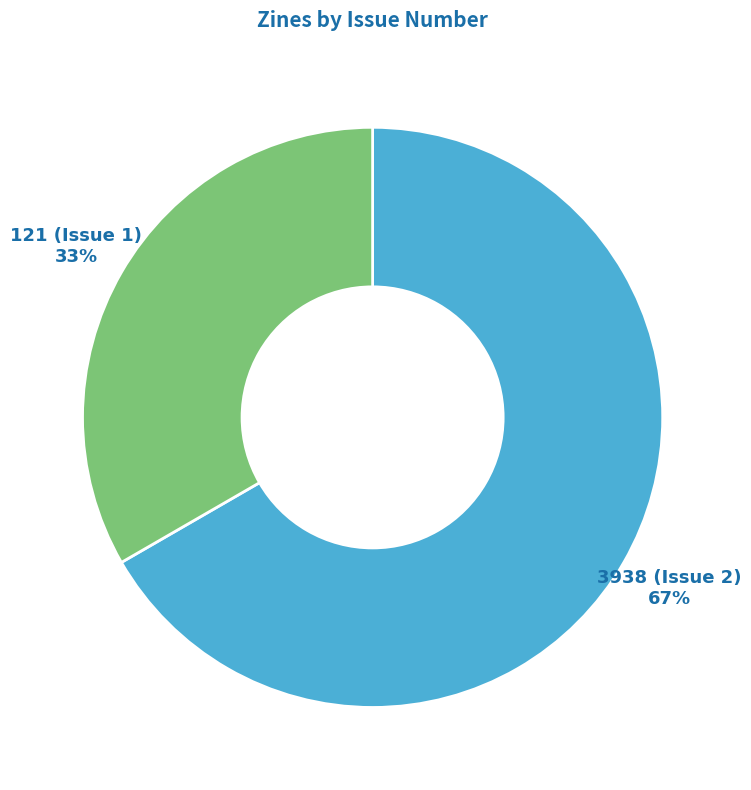

Is the sum of 121 (Issue 1) and 3938 (Issue 2) greater than half?

Yes